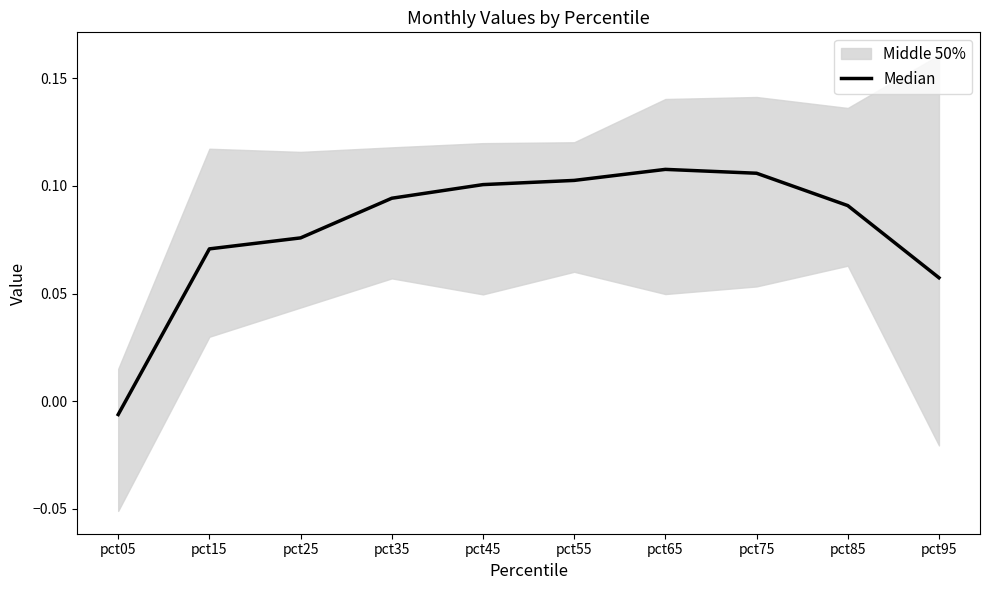

How many lines are shown in the chart?

1